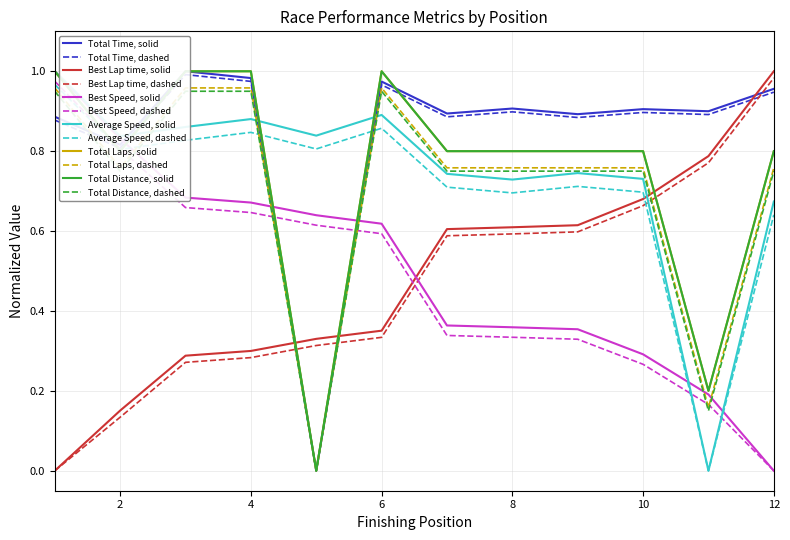

How many positive values does the Average Speed series have?

11